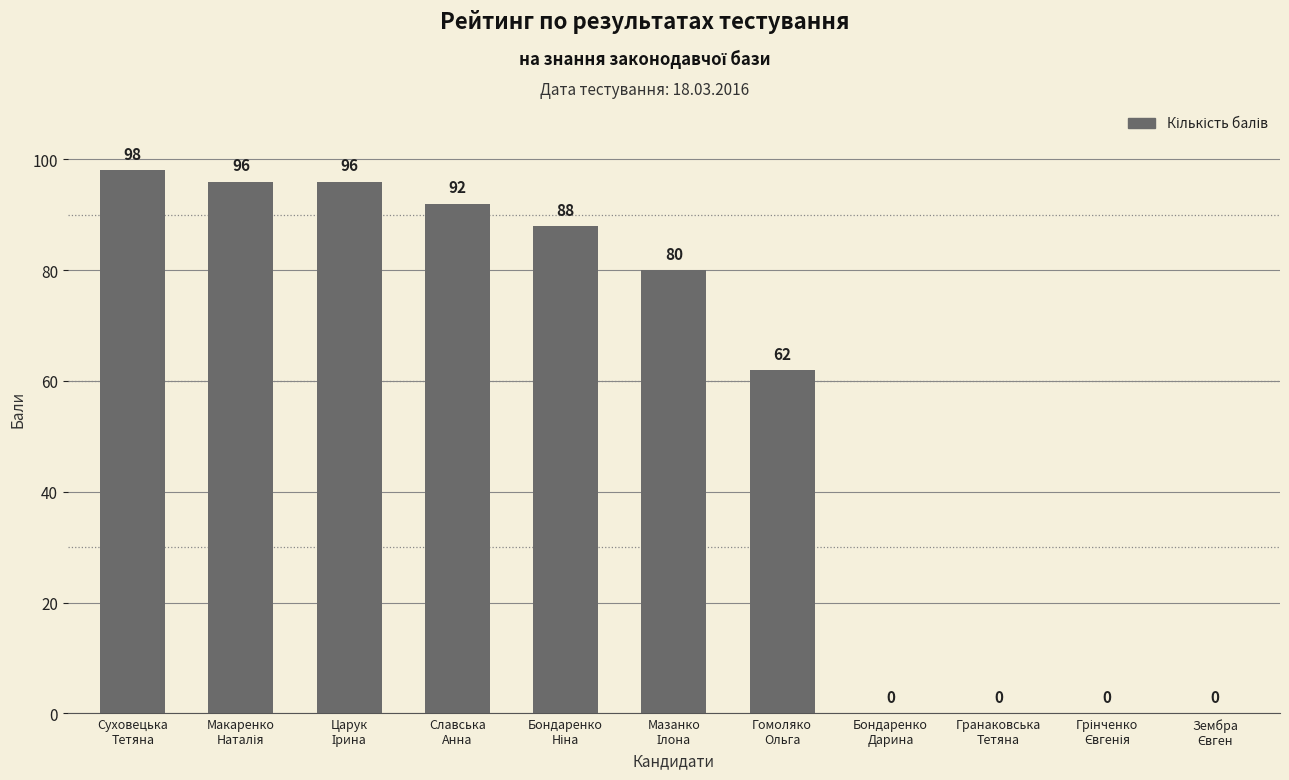

What is the greatest value displayed?

98